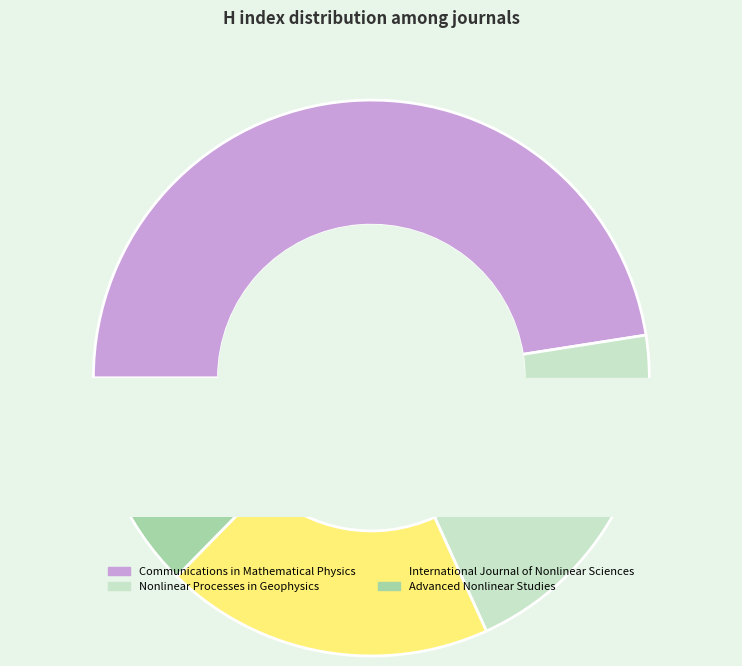

Is it true that Advanced Nonlinear Studies is 24% of the pie?

False